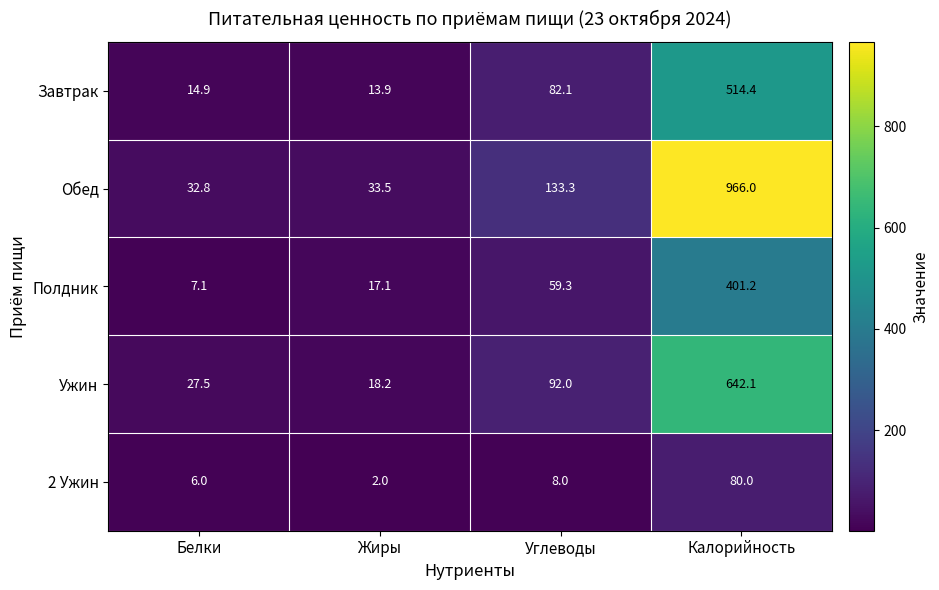

What is the difference between the highest and lowest values at Калорийность?

886.0